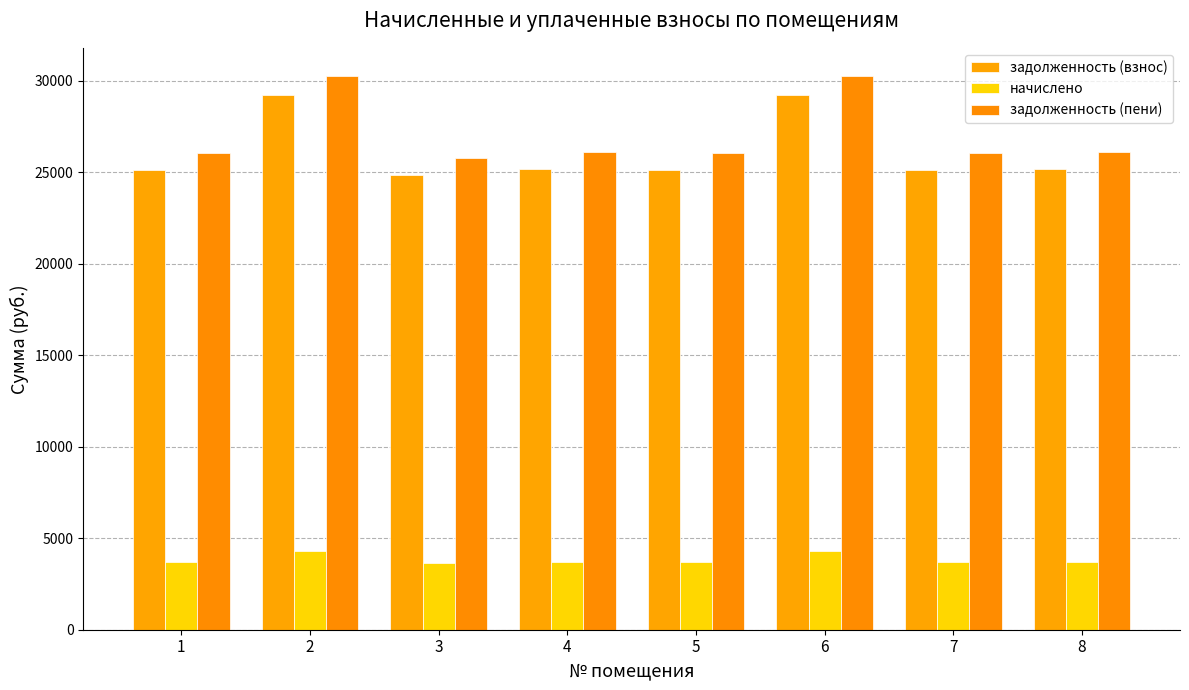

Are the bars horizontal?

No